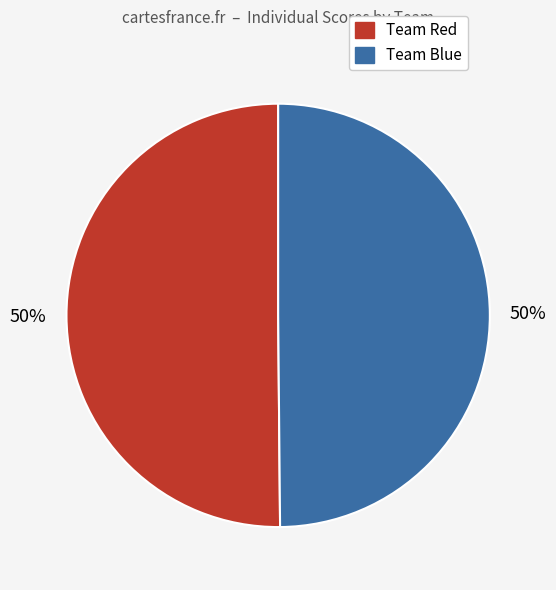

To the nearest percent, what is the average slice percentage?

50%